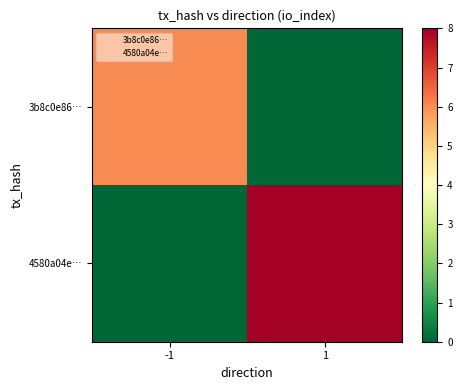

What is the maximum value shown in the chart?

8